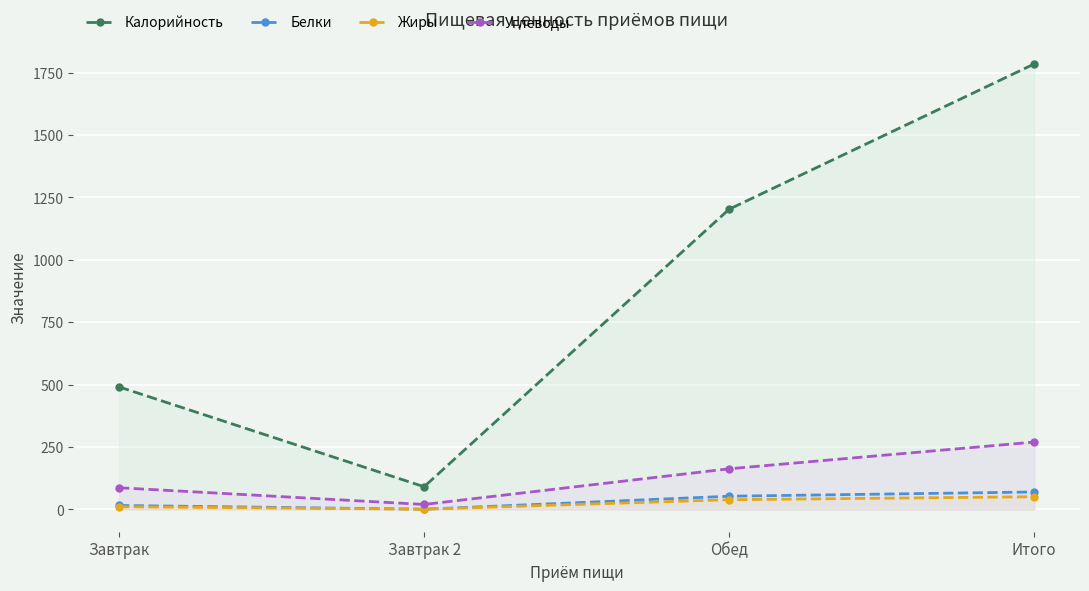

At which label does Белки reach its peak?

Итого